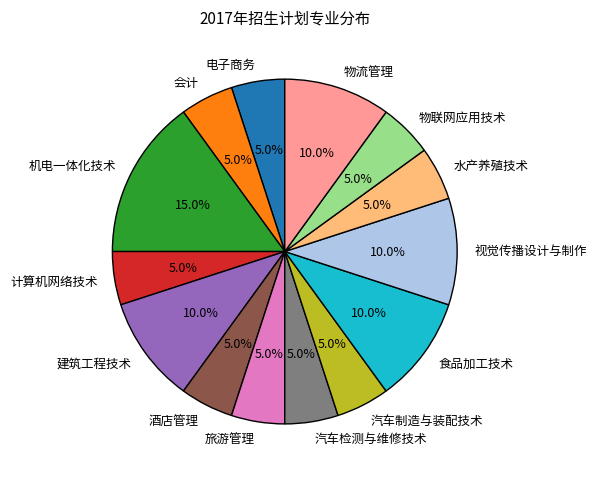

Which category has the biggest portion of the pie?

机电一体化技术